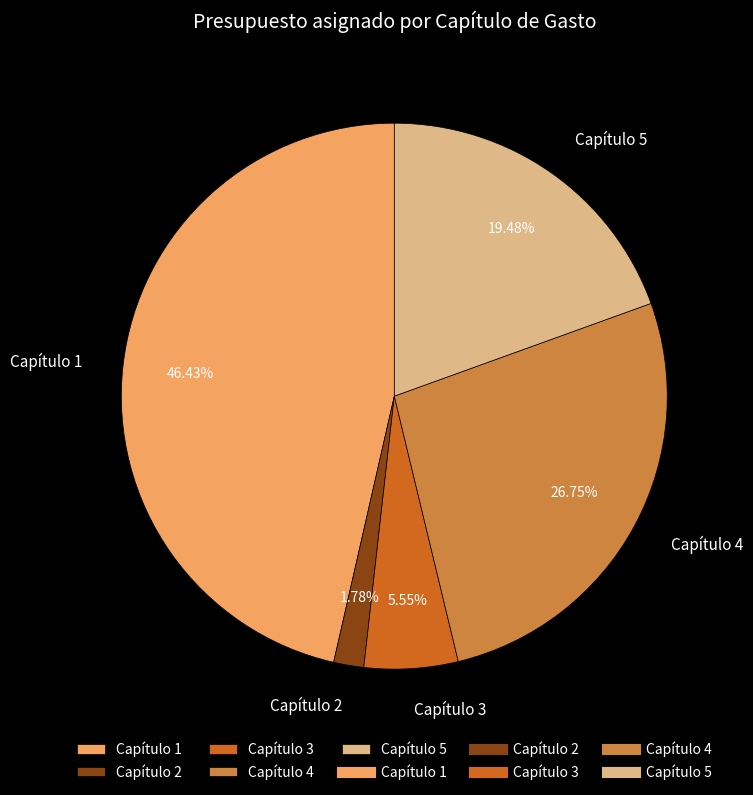

Is there a majority slice in this chart?

No